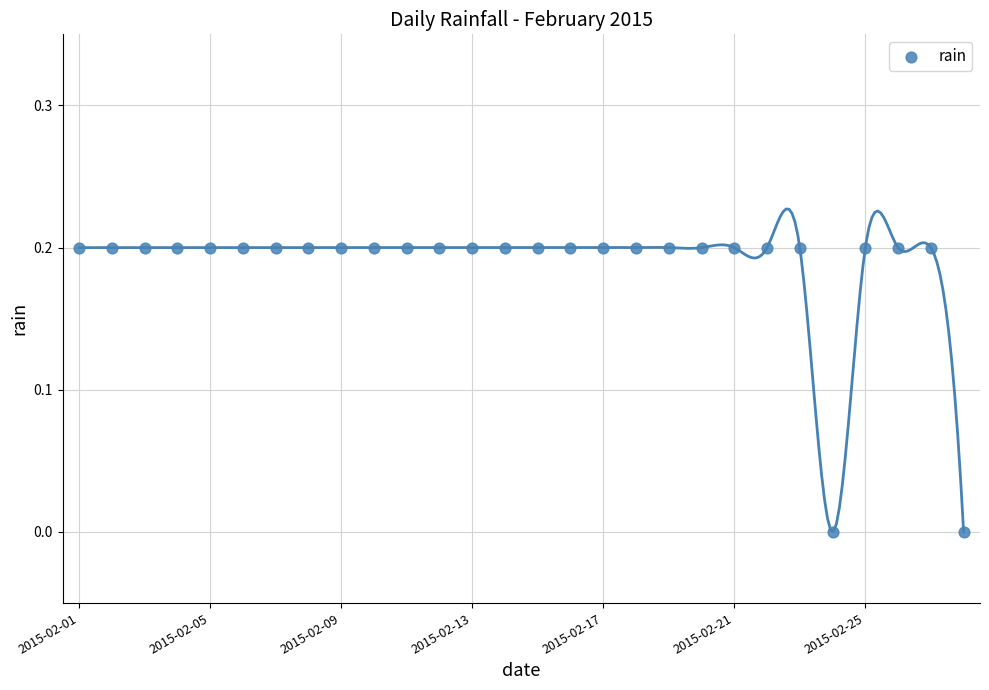

How many points are shown in the scatter plot?

28